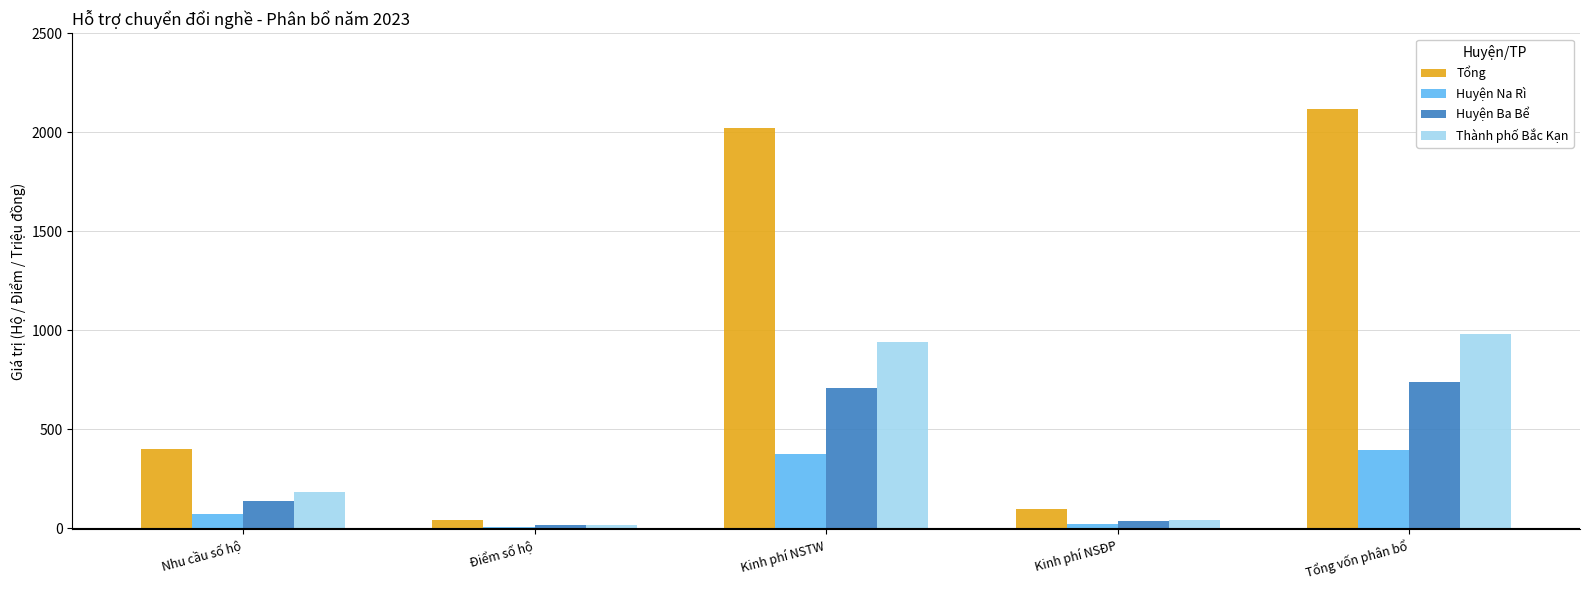

Which series has the largest total across all categories?

Tổng